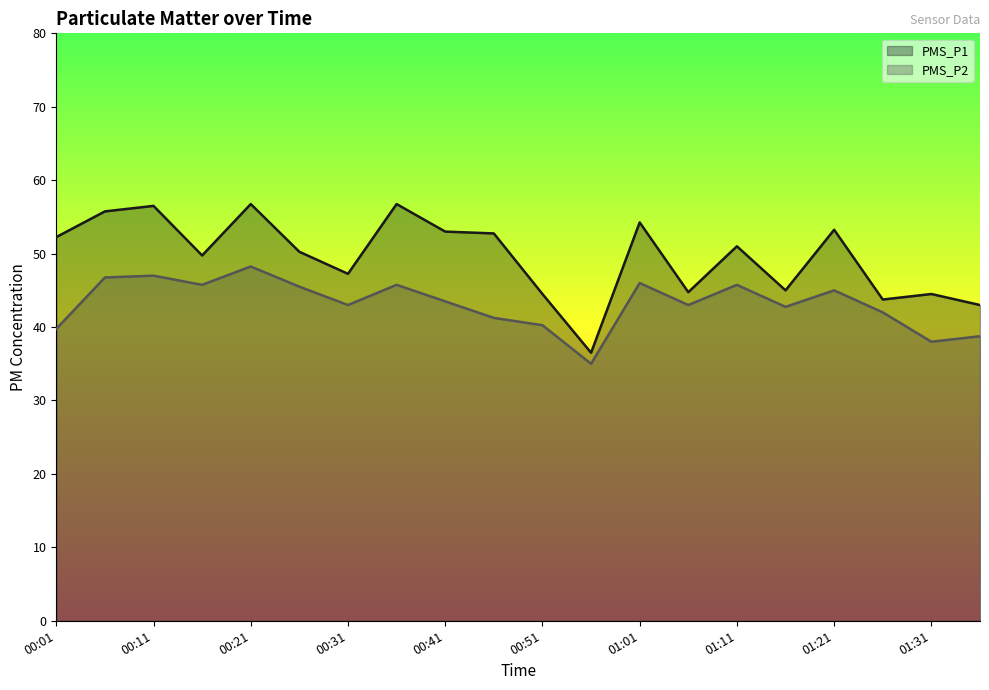

True or false: PMS_P2 and PMS_P1 cross at least once.

False